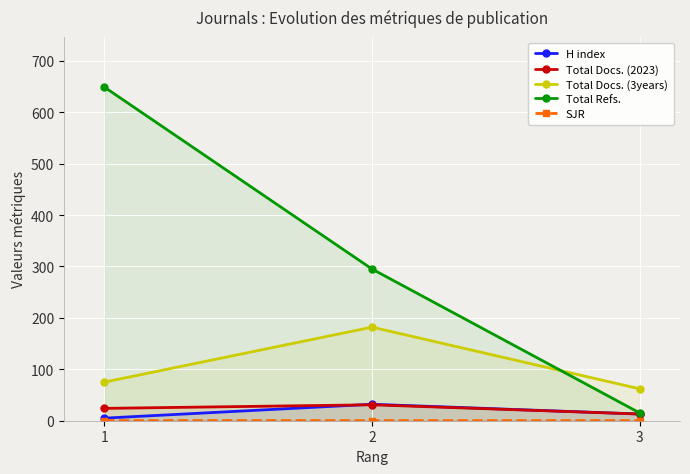

Rank the categories by Total Docs. (2023) value from lowest to highest.

3, 1, 2